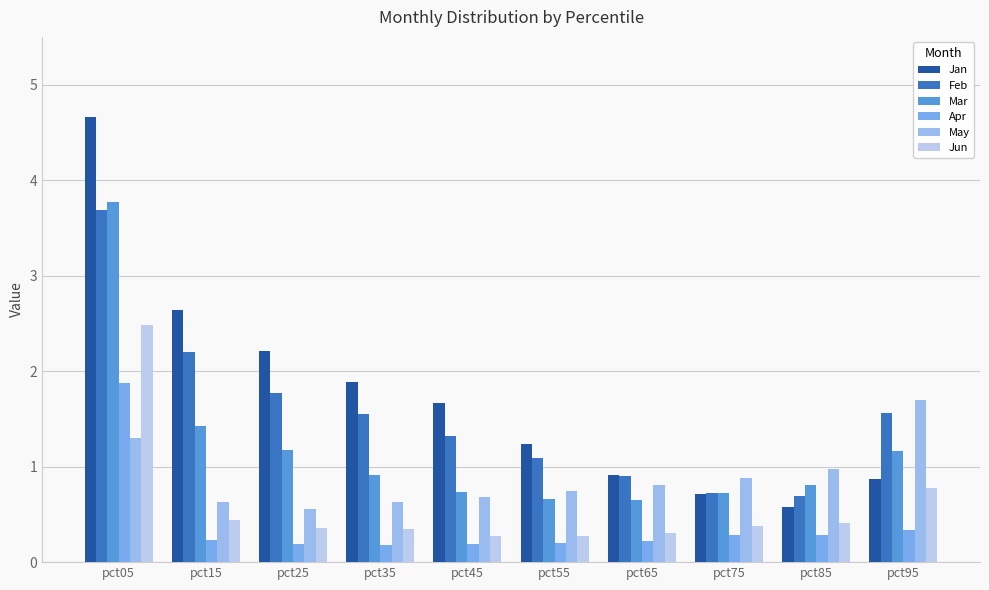

What is the lowest value of the Jan series?

0.6